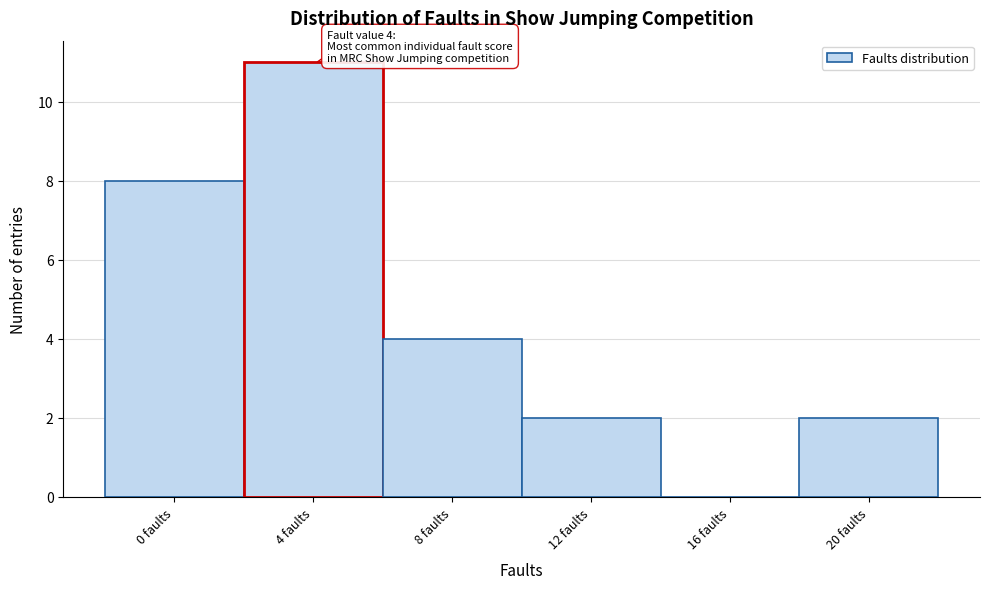

Over which range of the x-axis is the bar tallest?

2 to 6